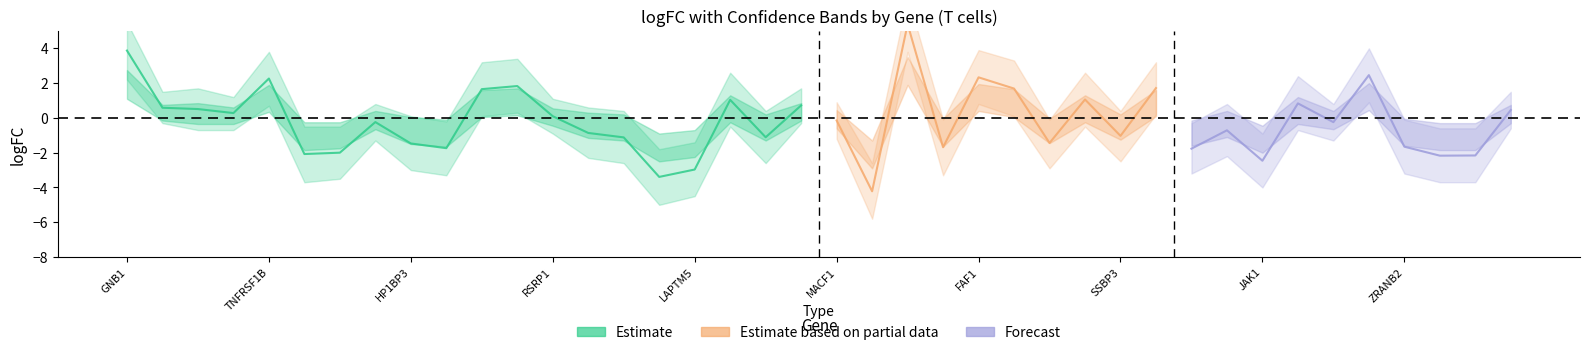

At which category does logFC reach its first local valley?

PIK3CD